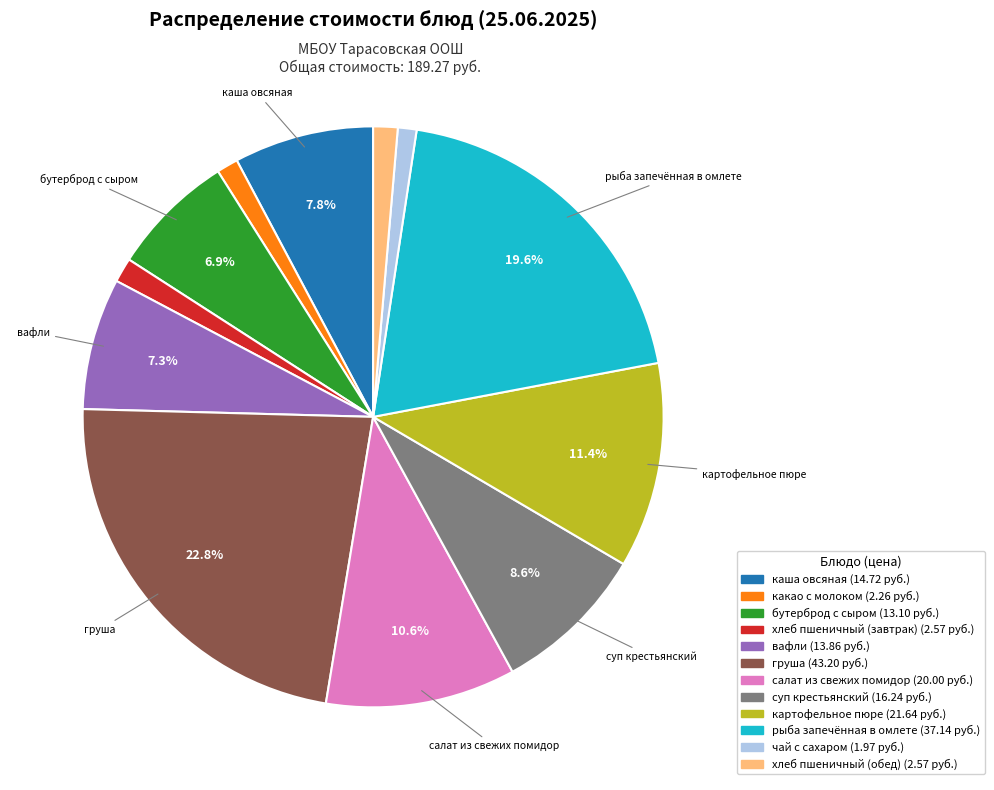

The бутерброд с сыром slice represents 15% of the pie. True or false?

False